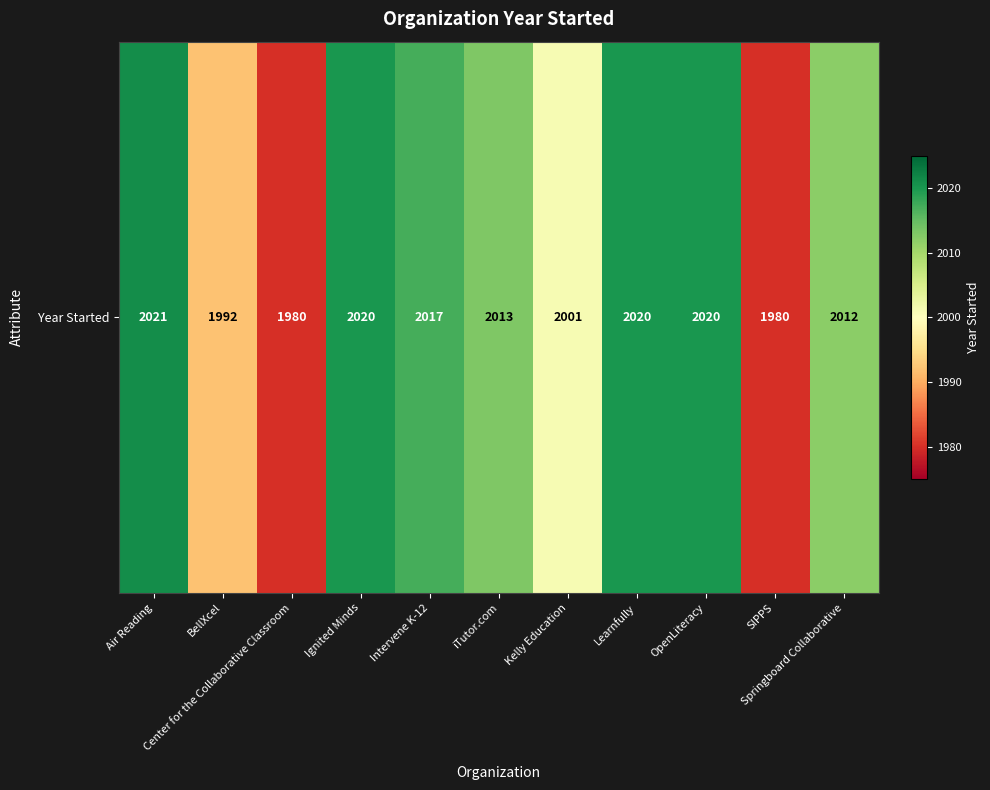

Is it true that the value at Learnfully is 2020?

True